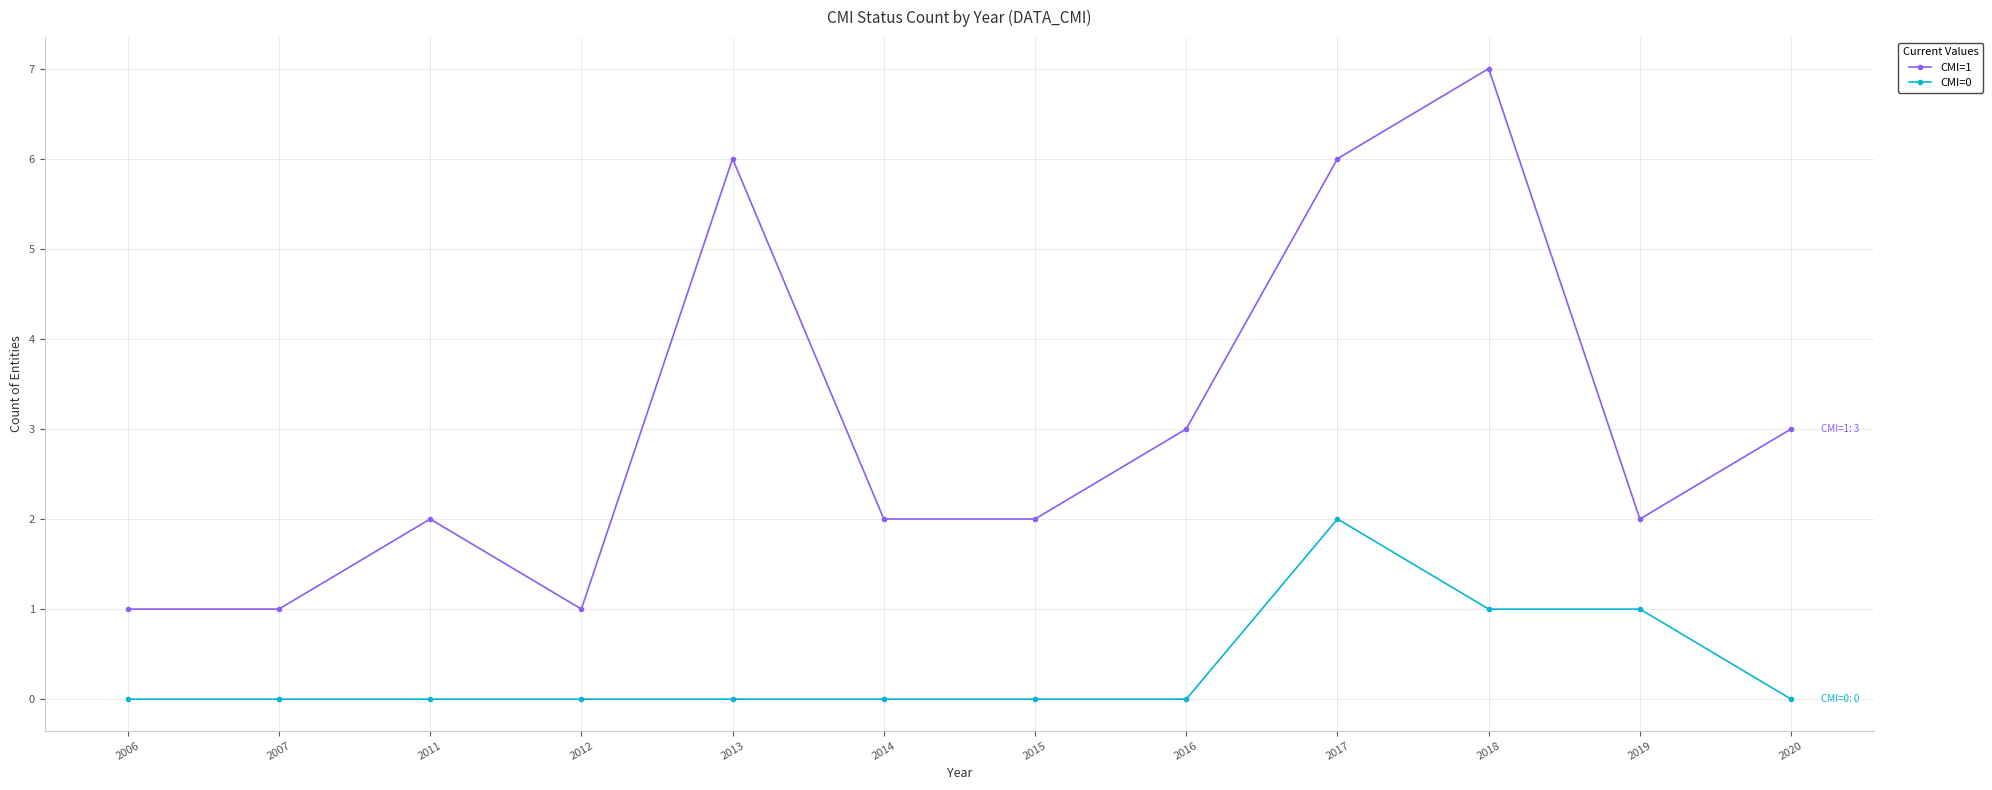

Is the value of CMI=1 at 2007 greater than the value of CMI=0 at 2006?

Yes